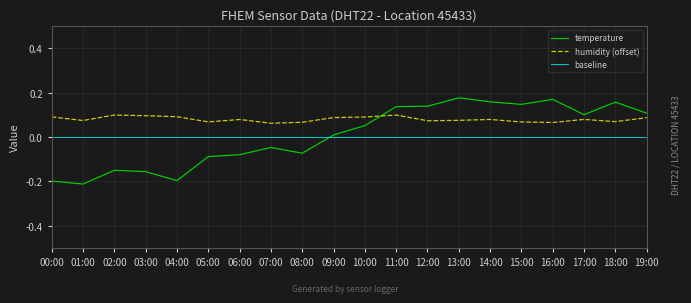

How many negative values are there?

9